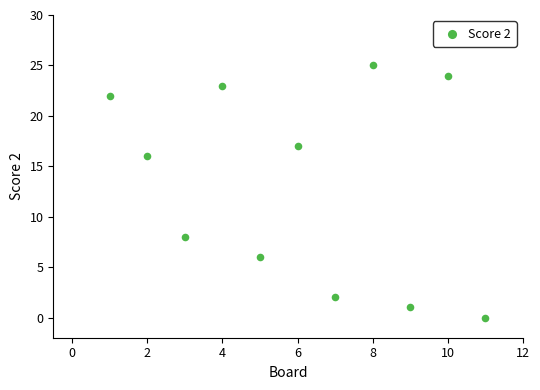

What is the average X value?

6